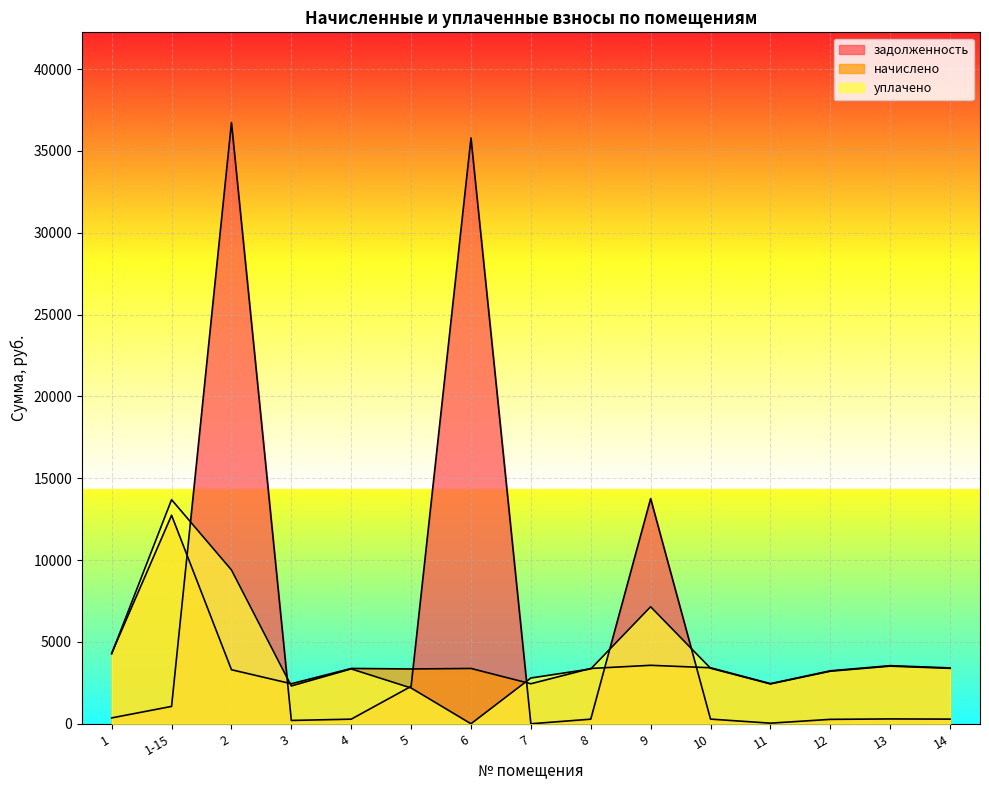

What is the spread (max minus min) of values at 12?

2967.0